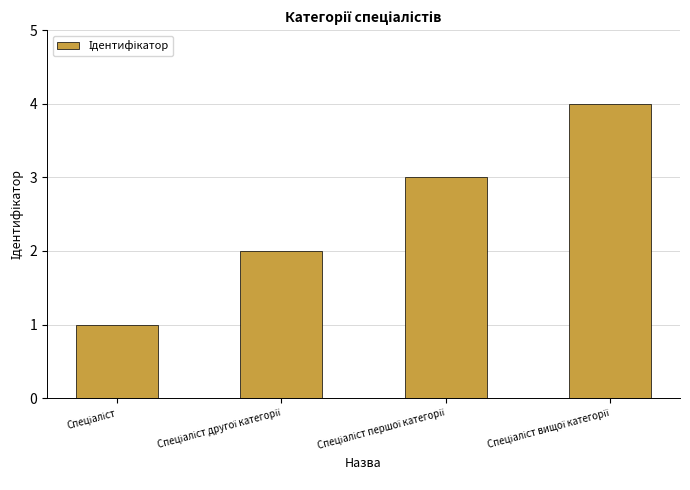

What is the greatest value displayed?

4